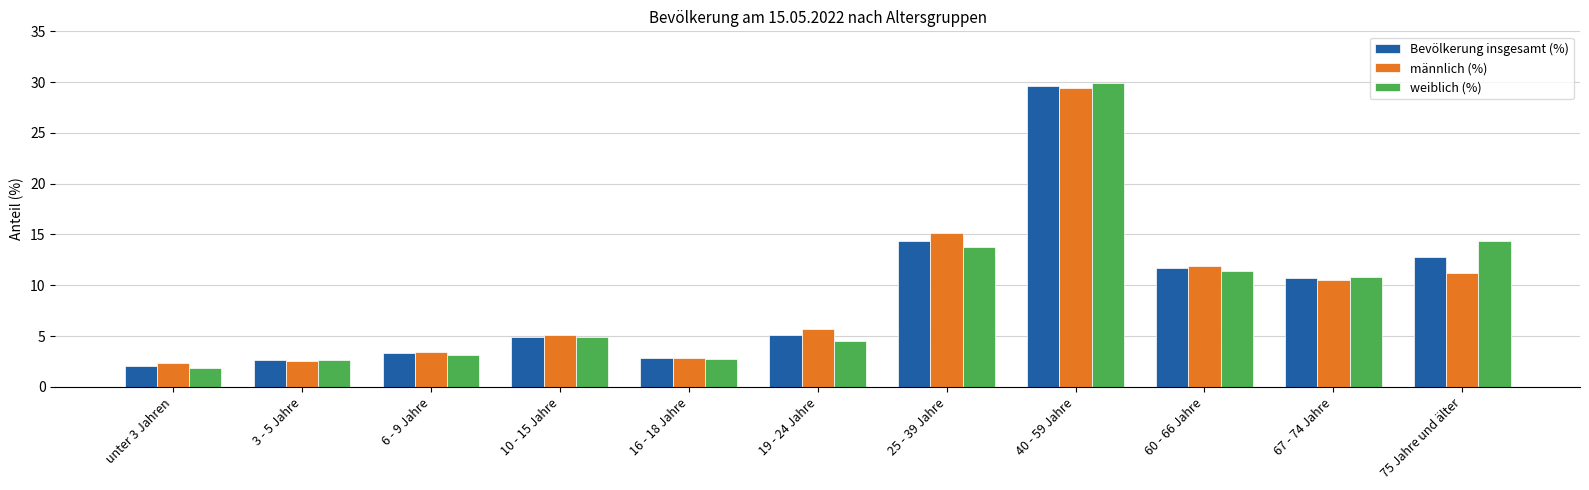

True or false: Bevölkerung insgesamt (%) has a value of 29.6 at 40 - 59 Jahre.

True